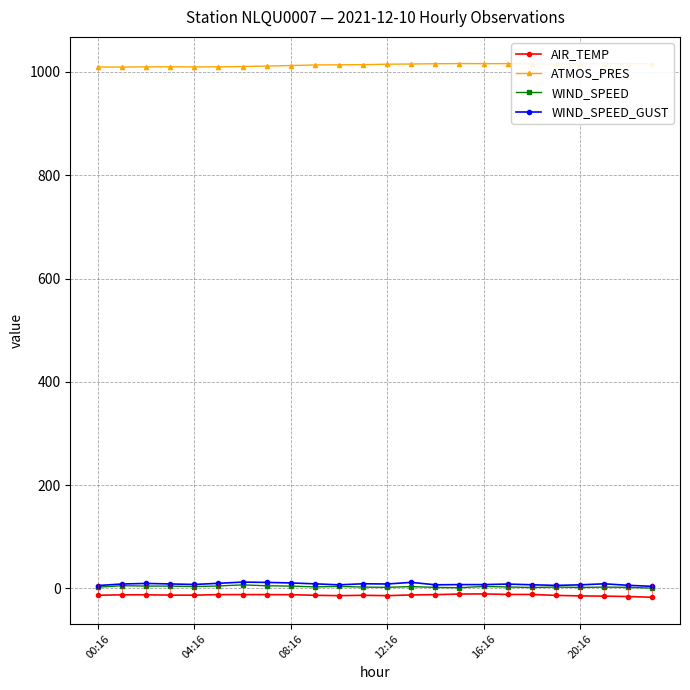

What are all the series names shown in the legend?

AIR_TEMP, ATMOS_PRES, WIND_SPEED, WIND_SPEED_GUST